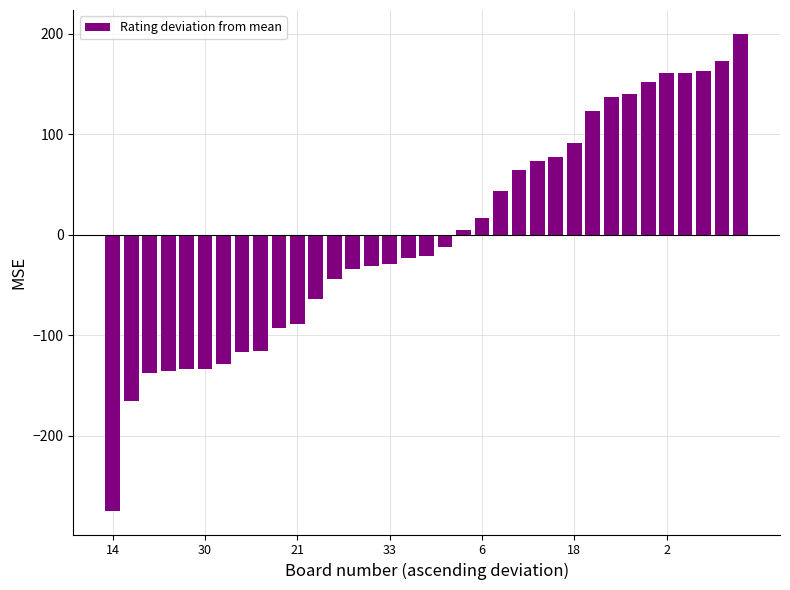

What is the smallest value displayed?

-274.3